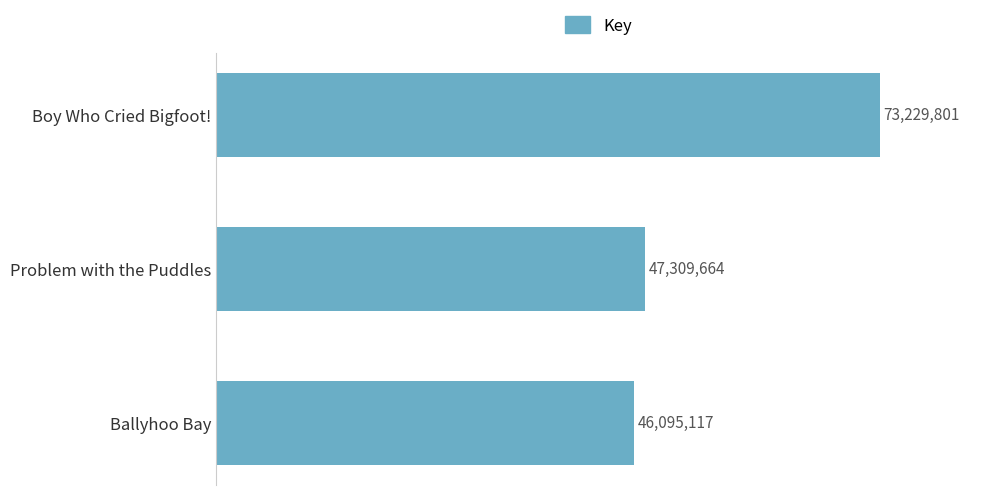

Rank the categories by value from lowest to highest.

Ballyhoo Bay, Problem with the Puddles, Boy Who Cried Bigfoot!